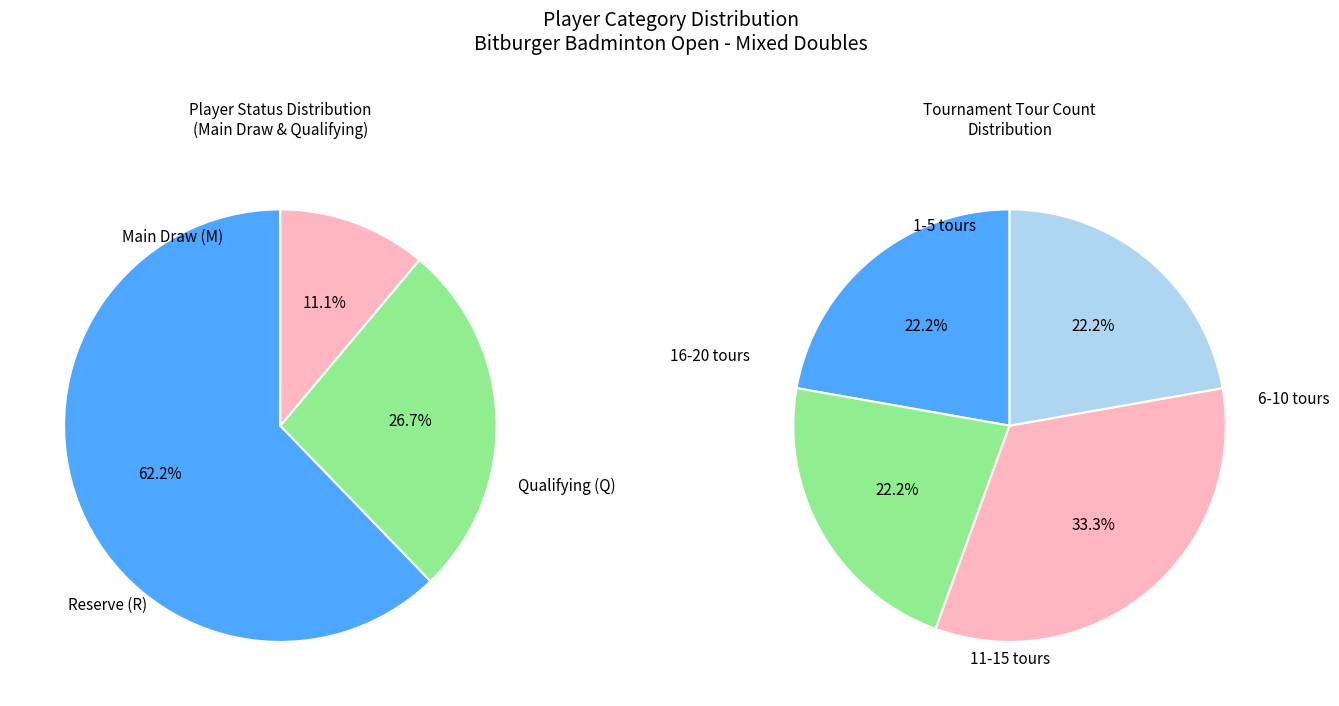

To the nearest percent, what is the average slice percentage?

33%